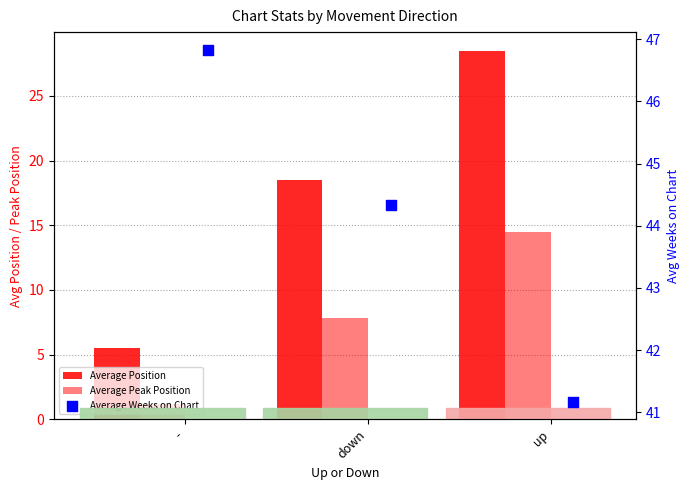

Which series reaches the maximum Y coordinate?

Average Weeks on Chart